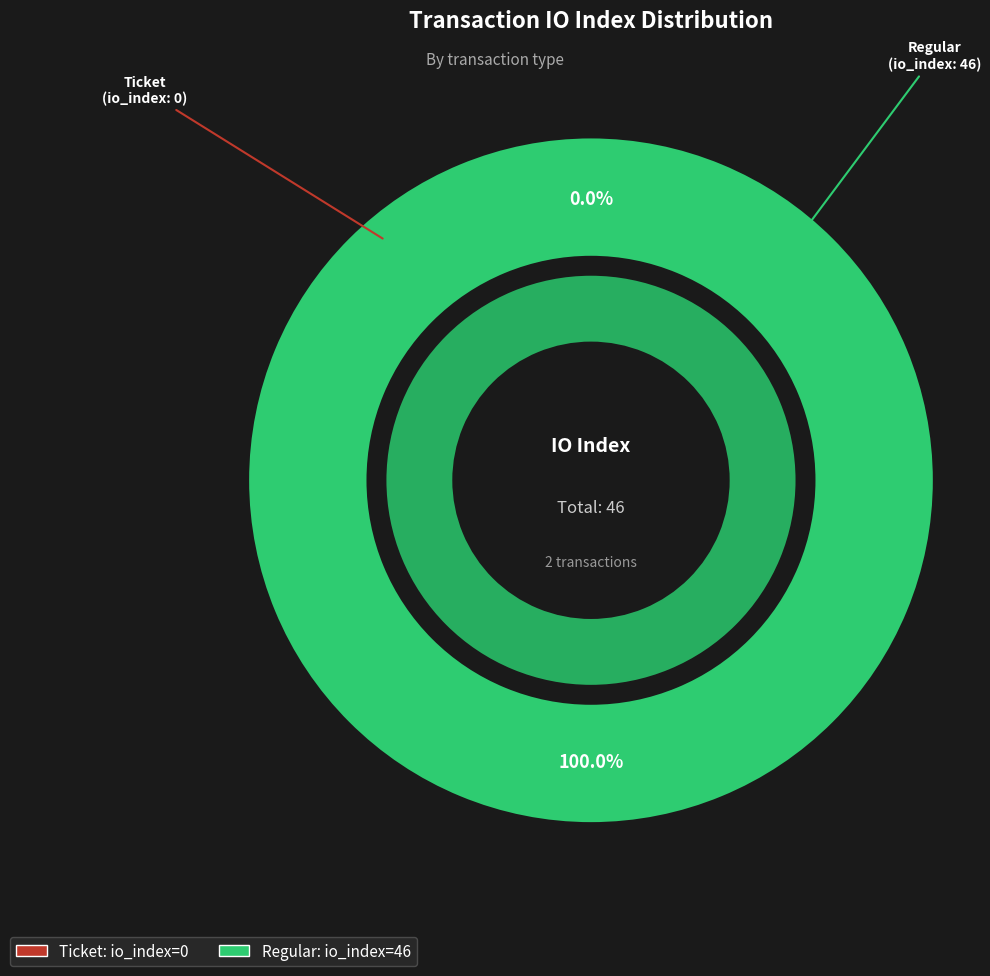

How many segments does this pie chart have?

2